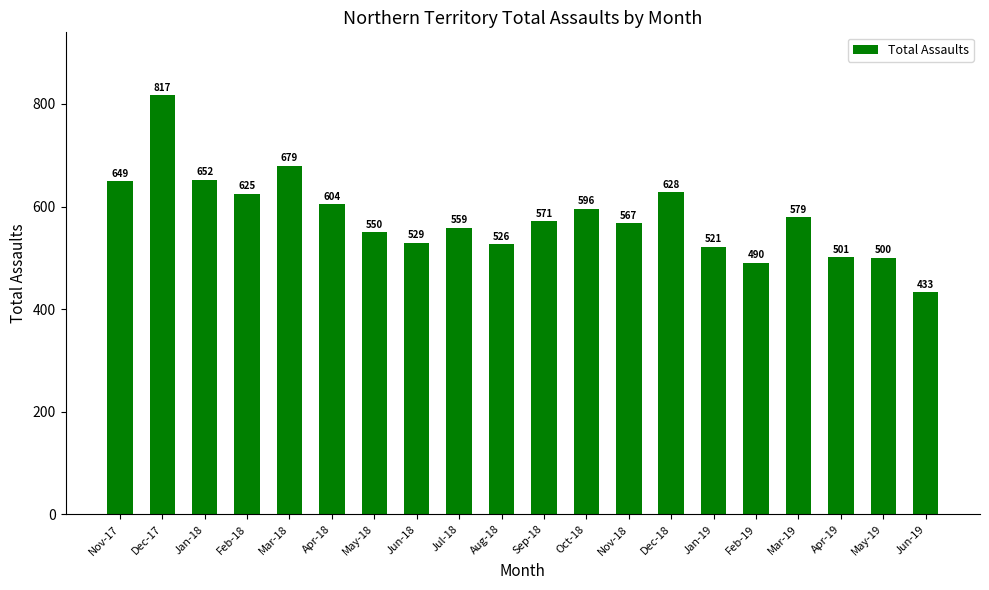

What position from the left is Jun-18?

8